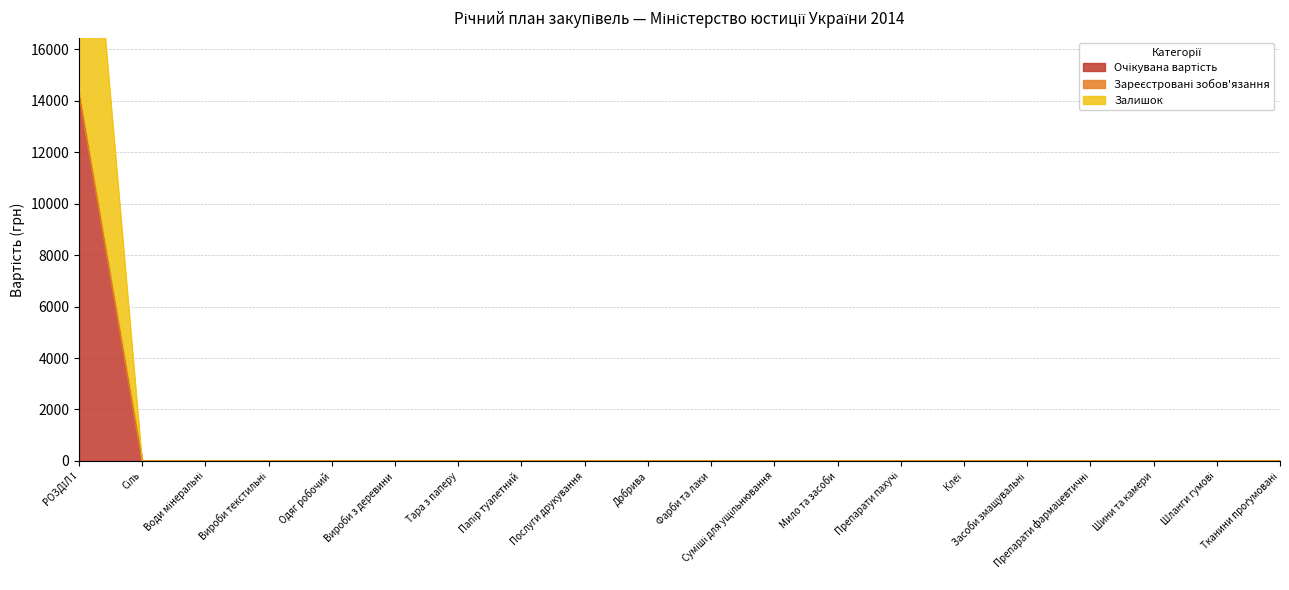

Which series has the widest spread of values?

Очікувана вартість